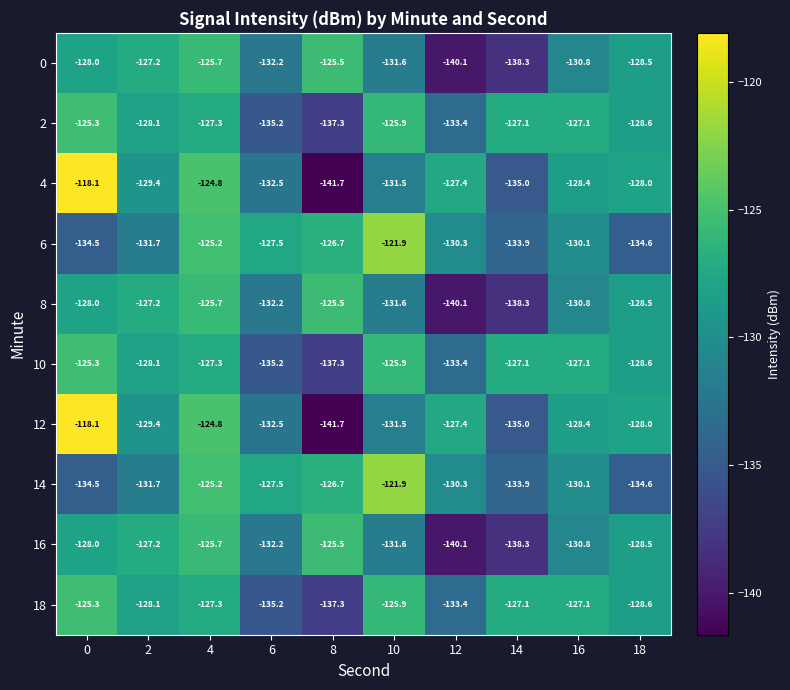

What is the average value of the 16 series?

-130.8